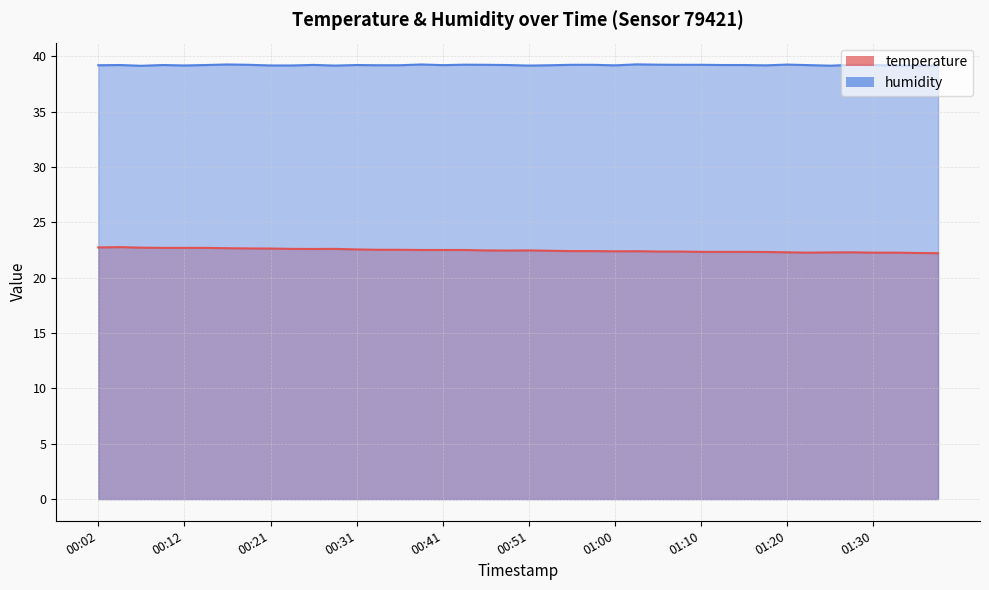

Is it true that humidity equals 25.1 at 00:58?

False